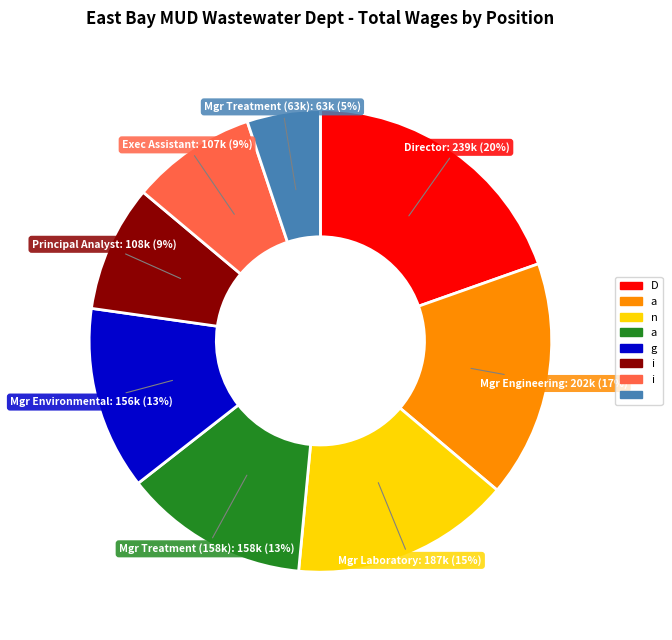

Do Exec Assistant and Mgr Environmental together represent more than half of the pie?

No